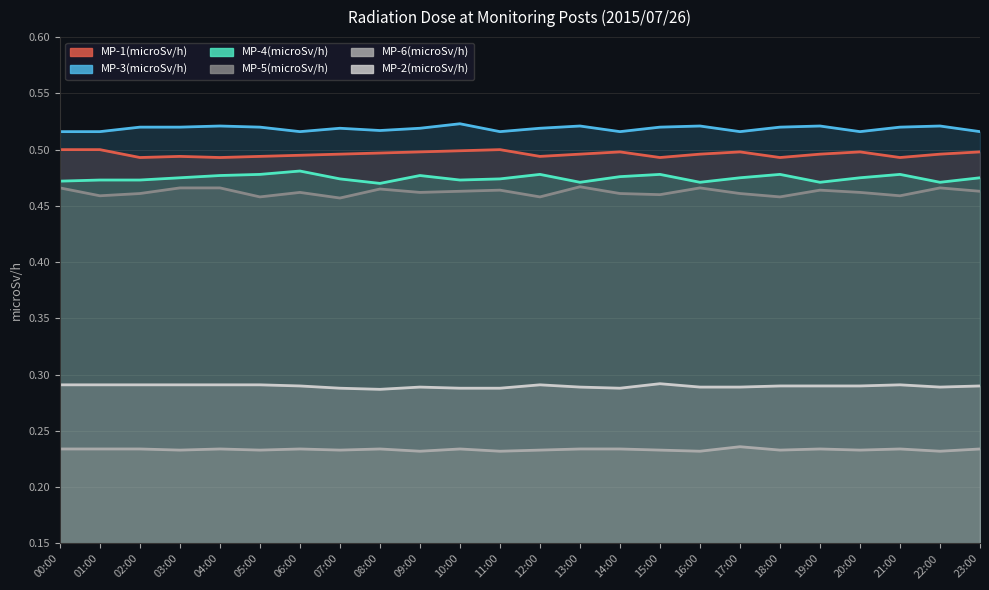

Count the MP-3(microSv/h) values in the range 0 to 1.

24